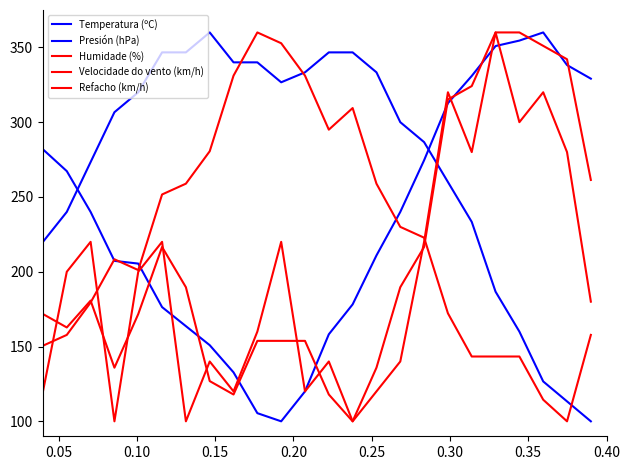

Between which two adjacent categories do Temperatura (ºC) and Presión (hPa) first intersect?

0.05 and 0.10